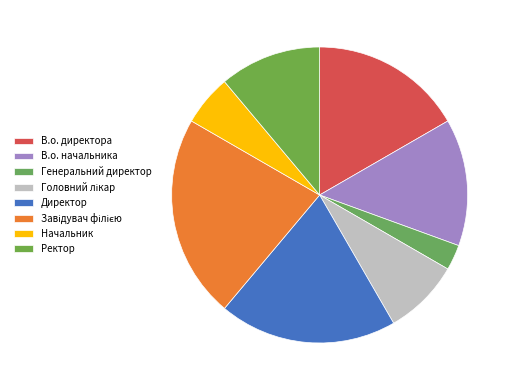

How many segments does this pie chart have?

8